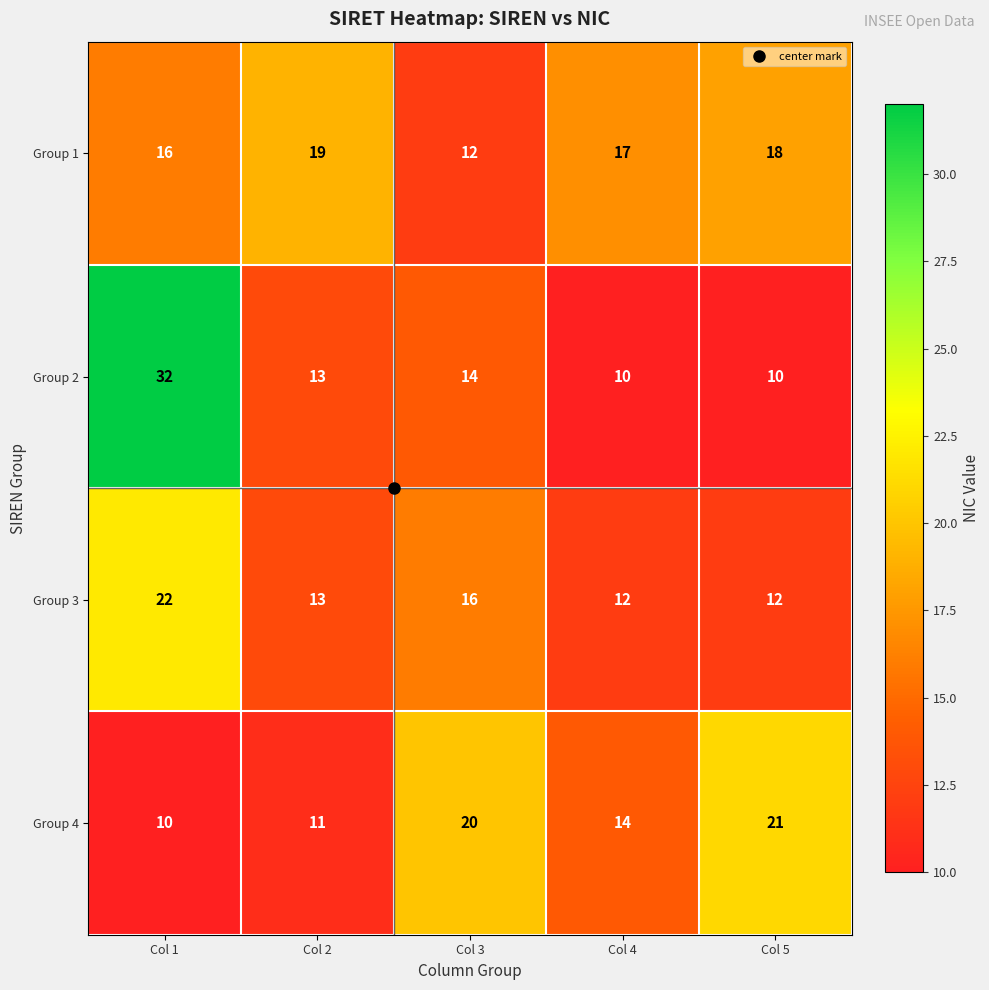

Which series has the widest spread of values?

Group 2